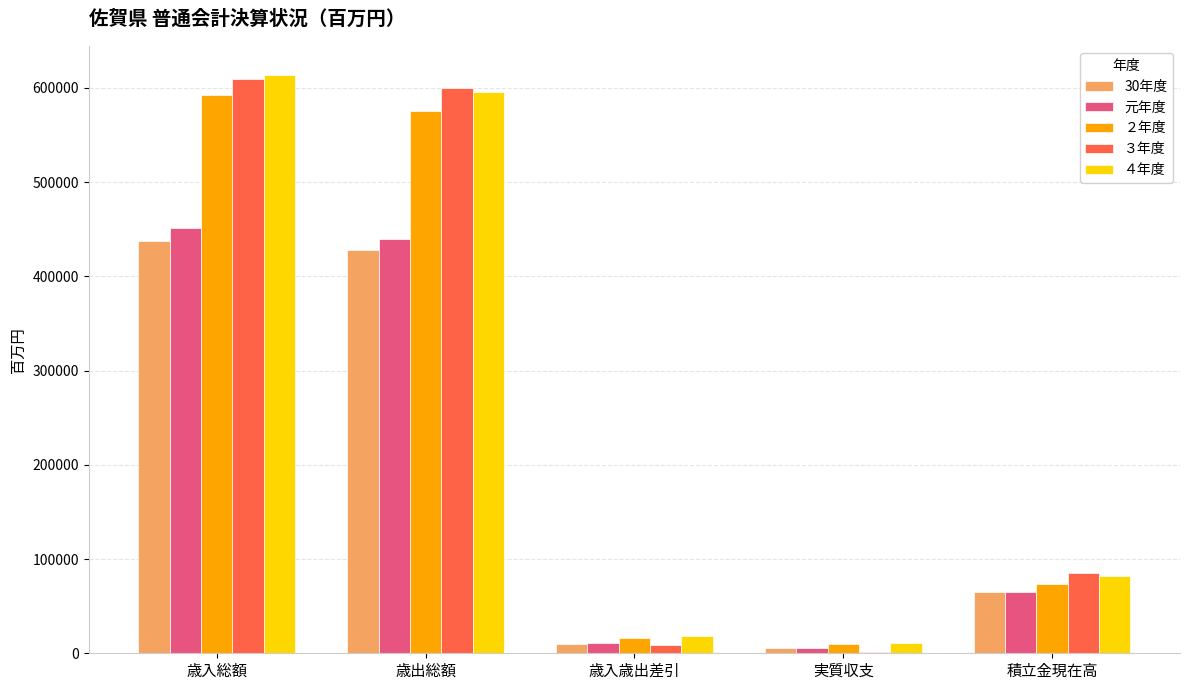

What is the maximum value shown in the chart?

613699